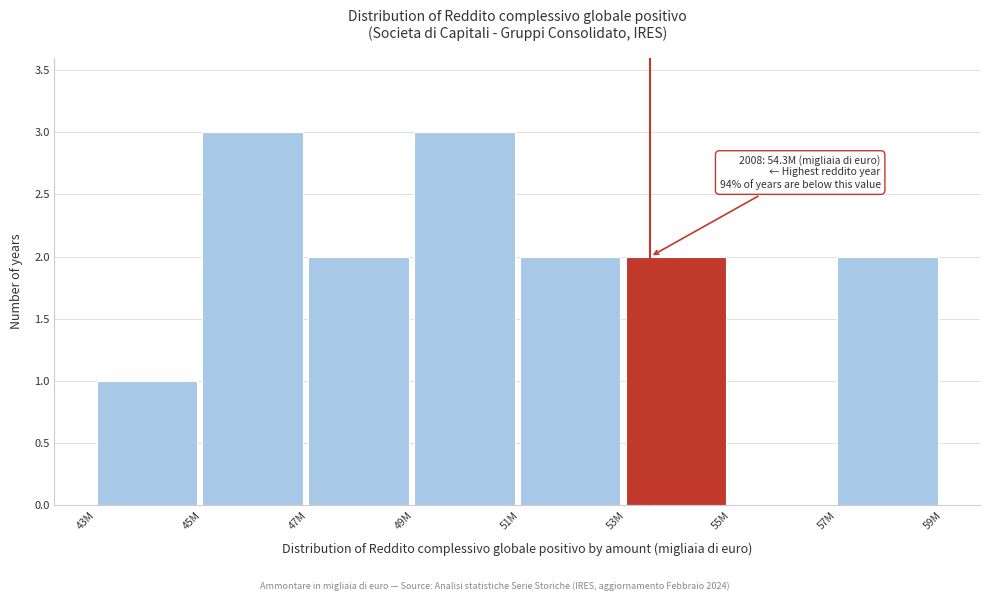

Reading right to left, what are all the values shown in this chart?

57M=2	55M=0	53M=2	51M=2	49M=3	47M=2	45M=3	43M=1